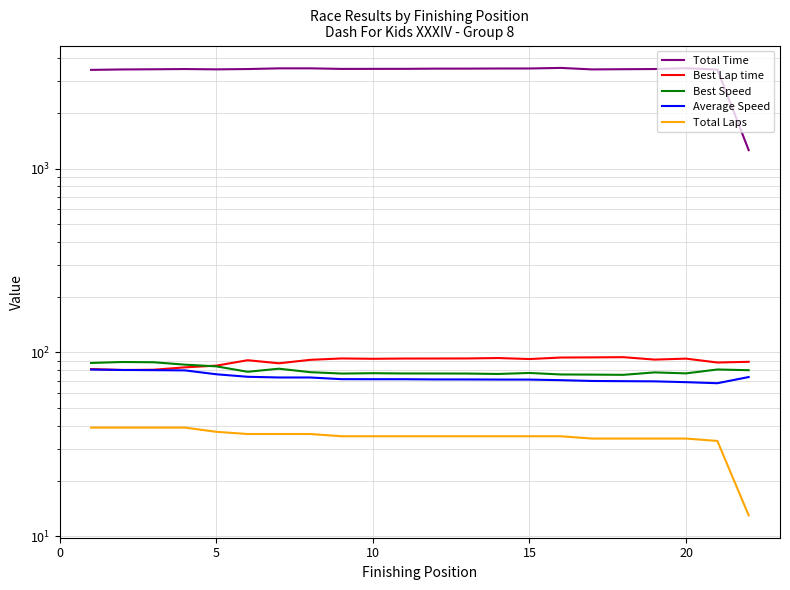

Reading left to right, list all the values displayed in this chart.

Total Time: 3439.8	3458.2	3466.0	3476.1	3462.3	3475.9	3506.7	3507.1	3482.1	3484.1	3484.7	3493.9	3494.7	3499.8	3500.5	3526.0	3460.1	3468.8	3476.6	3512.1	3453.8	1259.4
Best Lap time: 81.2	80.2	80.5	83.0	84.8	90.7	87.3	91.1	92.7	92.3	92.6	92.7	92.7	93.2	92.0	93.8	94.0	94.2	91.4	92.5	88.1	88.9
Best Speed: 87.6	88.7	88.4	85.8	84.0	78.5	81.6	78.1	76.7	77.1	76.8	76.8	76.8	76.4	77.3	75.9	75.7	75.5	77.9	76.9	80.8	80.1
Average Speed: 80.7	80.3	80.1	79.9	76.1	73.7	73.1	73.1	71.5	71.5	71.5	71.3	71.3	71.2	71.2	70.6	69.9	69.8	69.6	68.9	68.0	73.5
Total Laps: 39.0	39.0	39.0	39.0	37.0	36.0	36.0	36.0	35.0	35.0	35.0	35.0	35.0	35.0	35.0	35.0	34.0	34.0	34.0	34.0	33.0	13.0